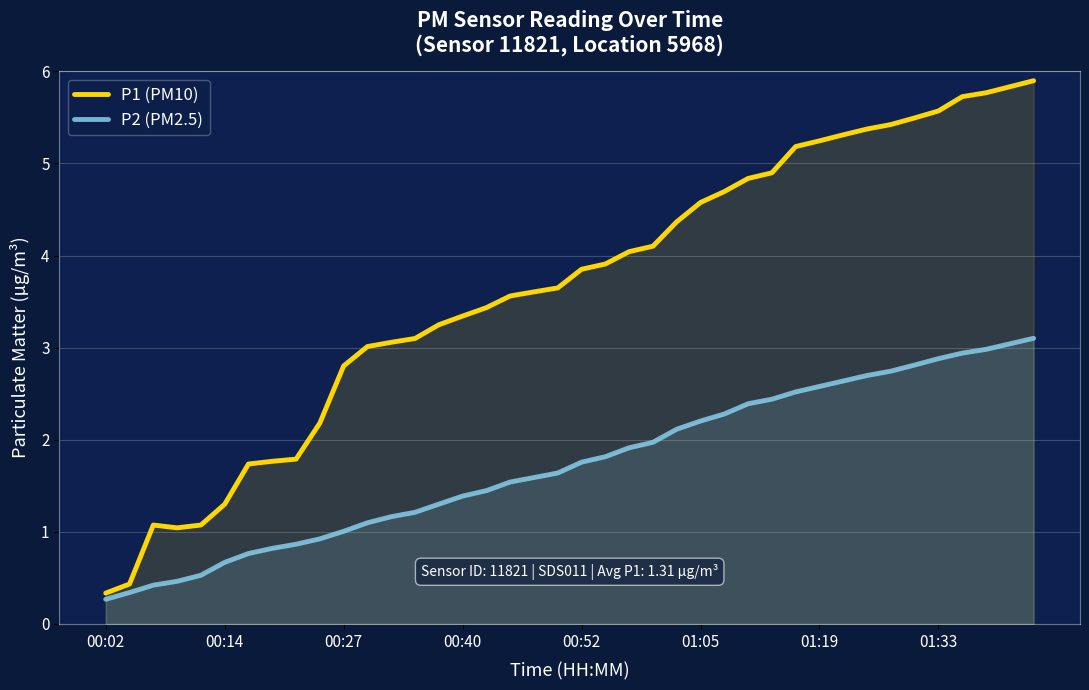

Where is P1 (PM10) nearest to the value 3?

11